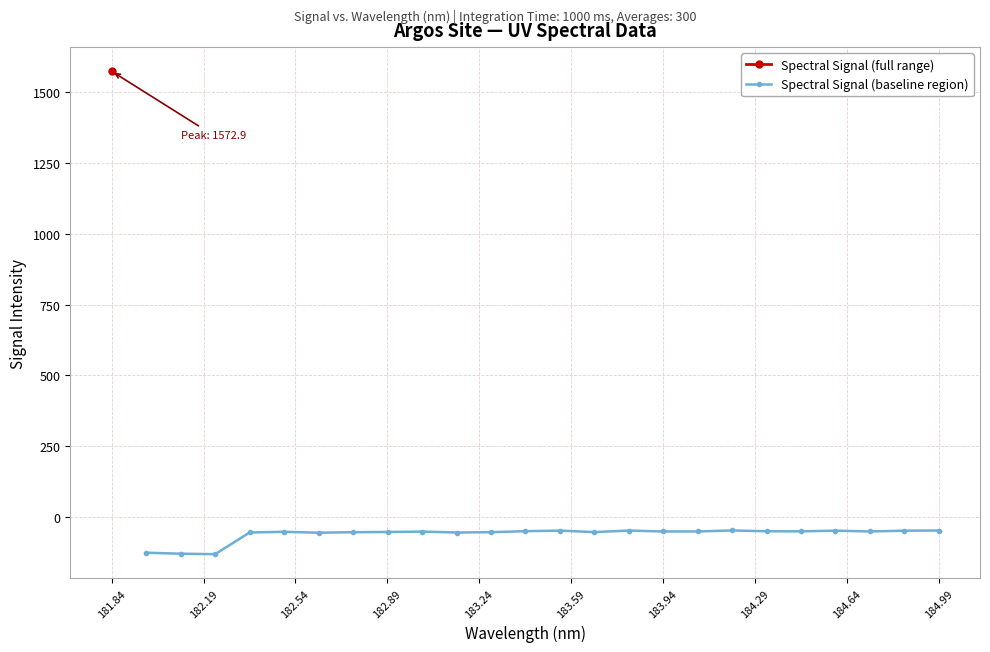

What is the value of the Spectral Signal (baseline region) point at the 22nd from the left?

-50.4